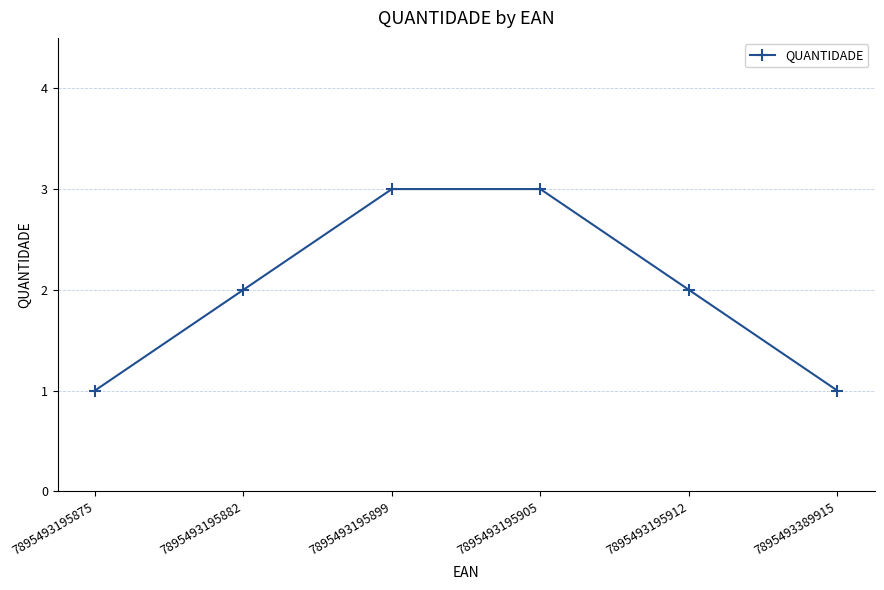

What is the greatest value displayed?

3